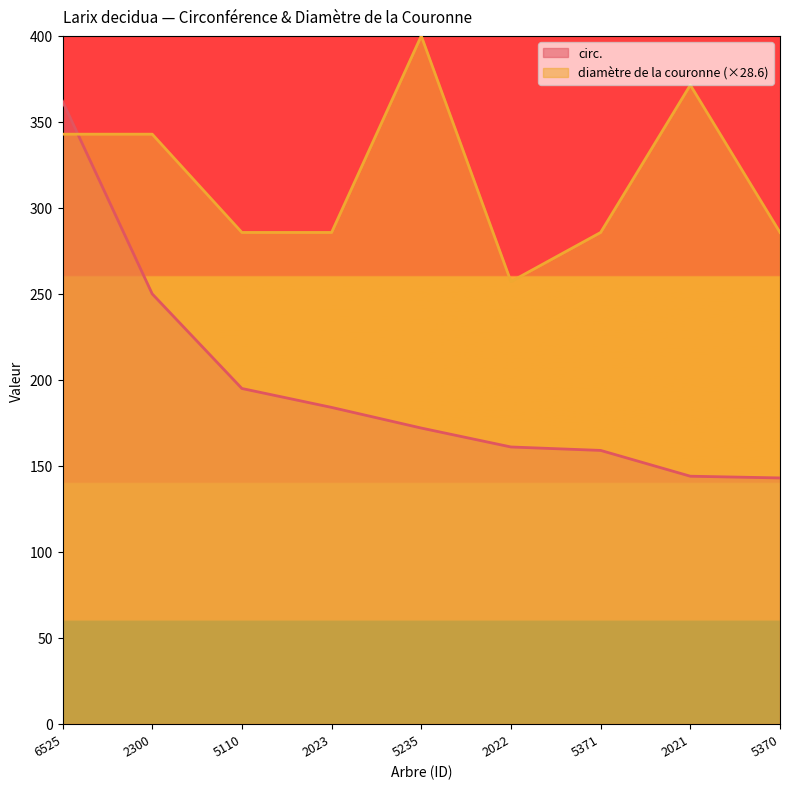

What is the label of the 3rd point from the right?

5371